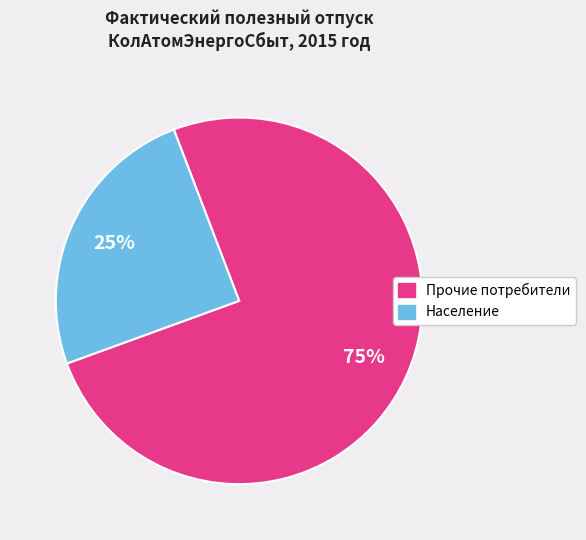

Combined, do Прочие потребители and Население account for over 50%?

Yes